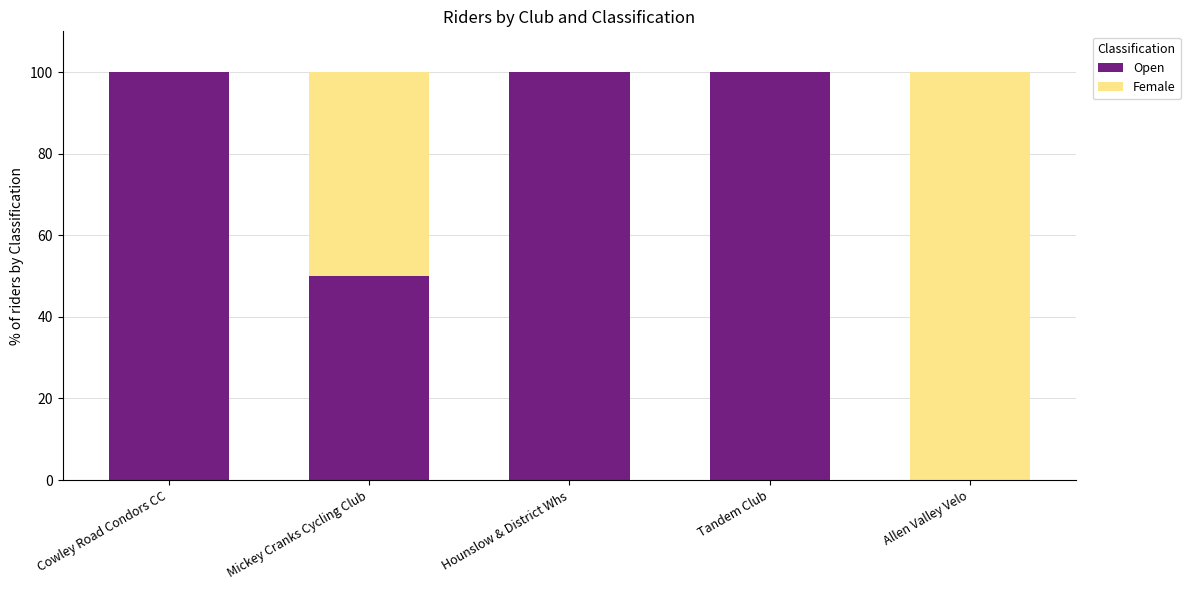

What is the total value across all series at Allen Valley Velo?

100